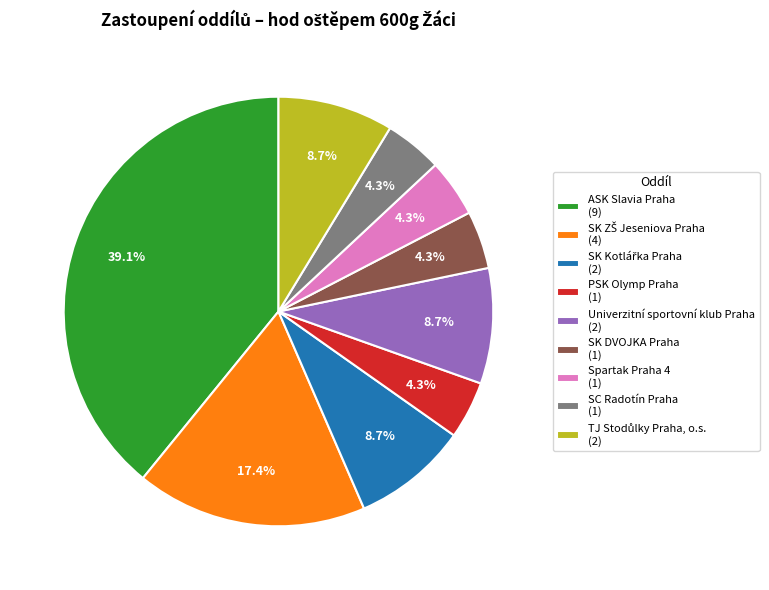

Count the number of slices in the pie.

9